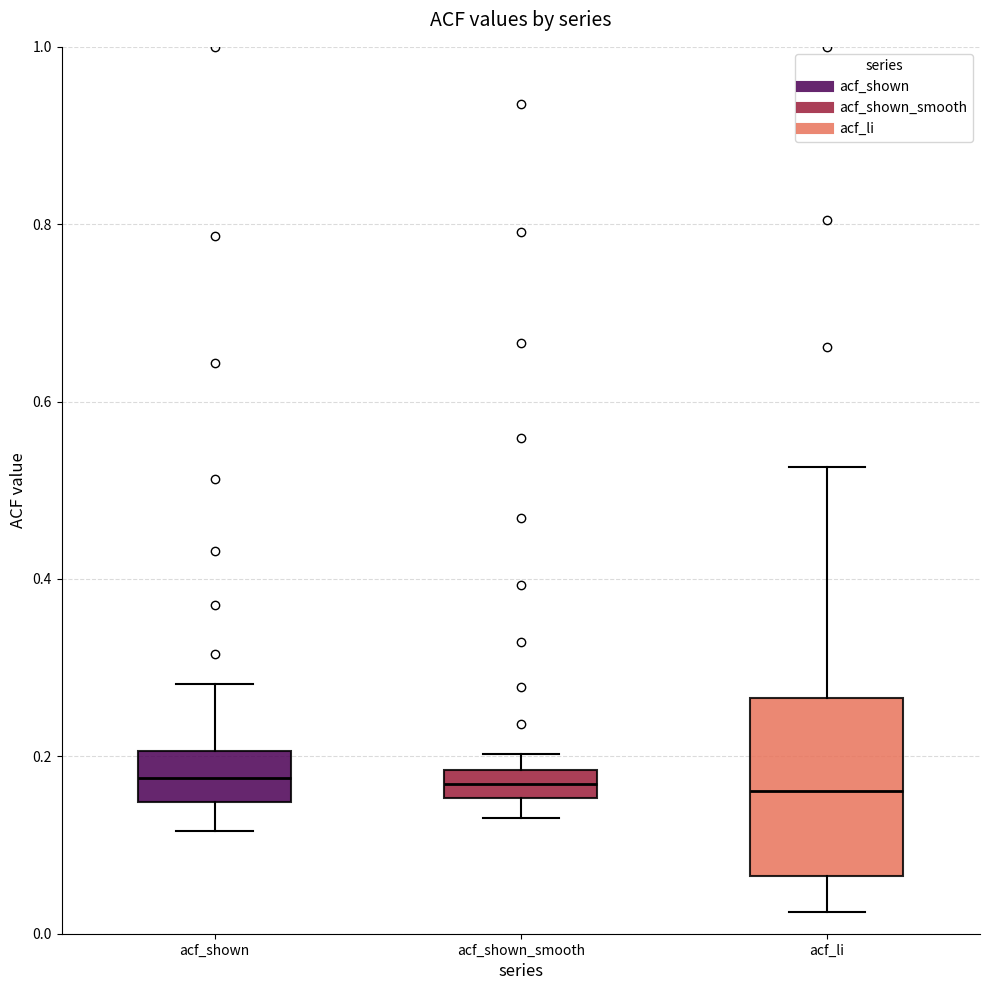

Reading left to right, read every box against the y-axis: the position of its median line, the range the box covers, and the ends of its whiskers. The values are not printed on the chart, so give them approximately, as read against the axis.

acf_shown: median 0.18, box 0.14 to 0.20, whiskers 0.12 to 0.28
acf_shown_smooth: median 0.16 (inside the box), box 0.16 to 0.18, whiskers 0.14 to 0.20
acf_li: median 0.16, box 0.06 to 0.26, whiskers 0.02 to 0.52